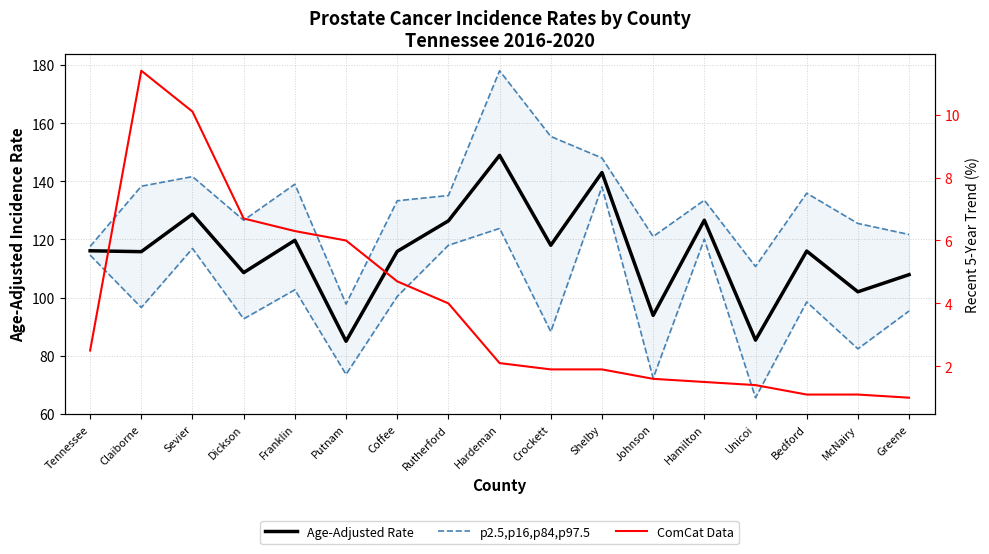

Which has a higher value, Crockett or Hamilton?

Hamilton